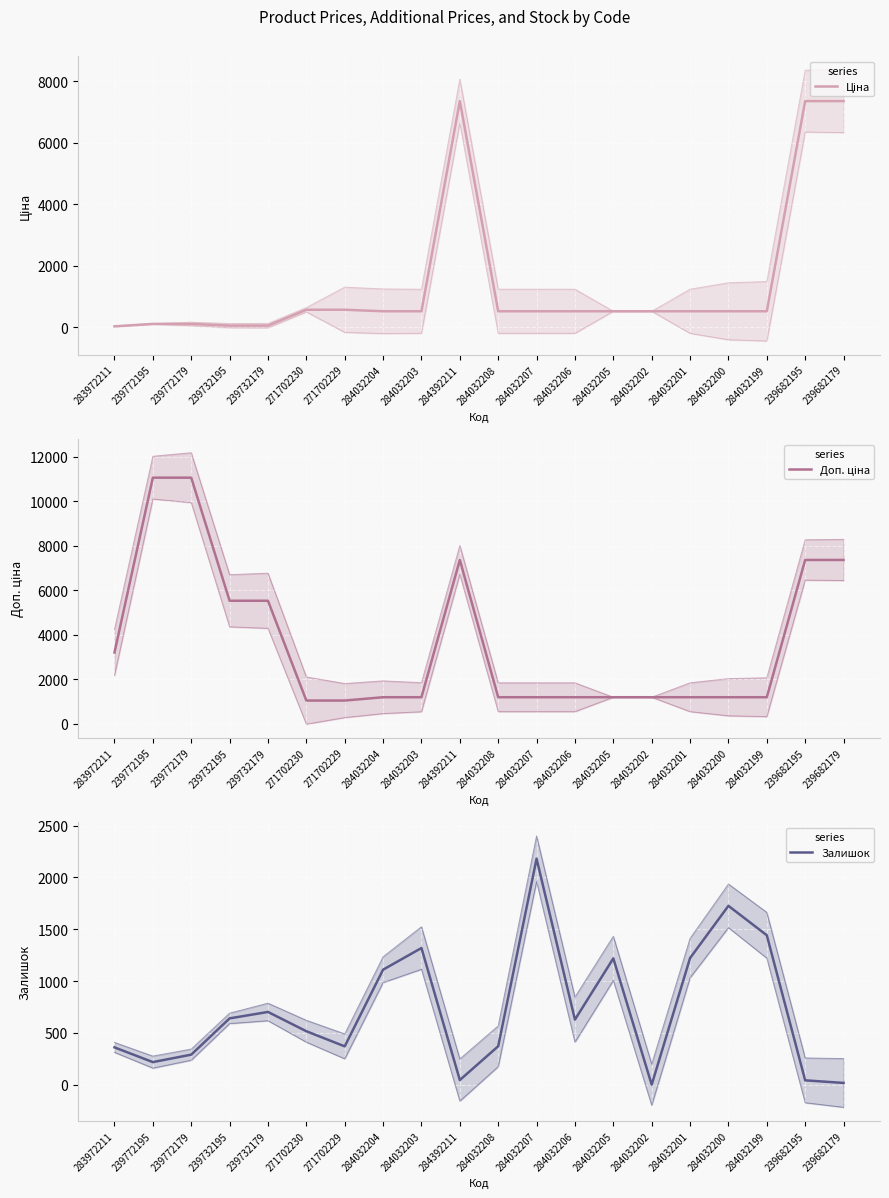

How many data points does each series have?

20